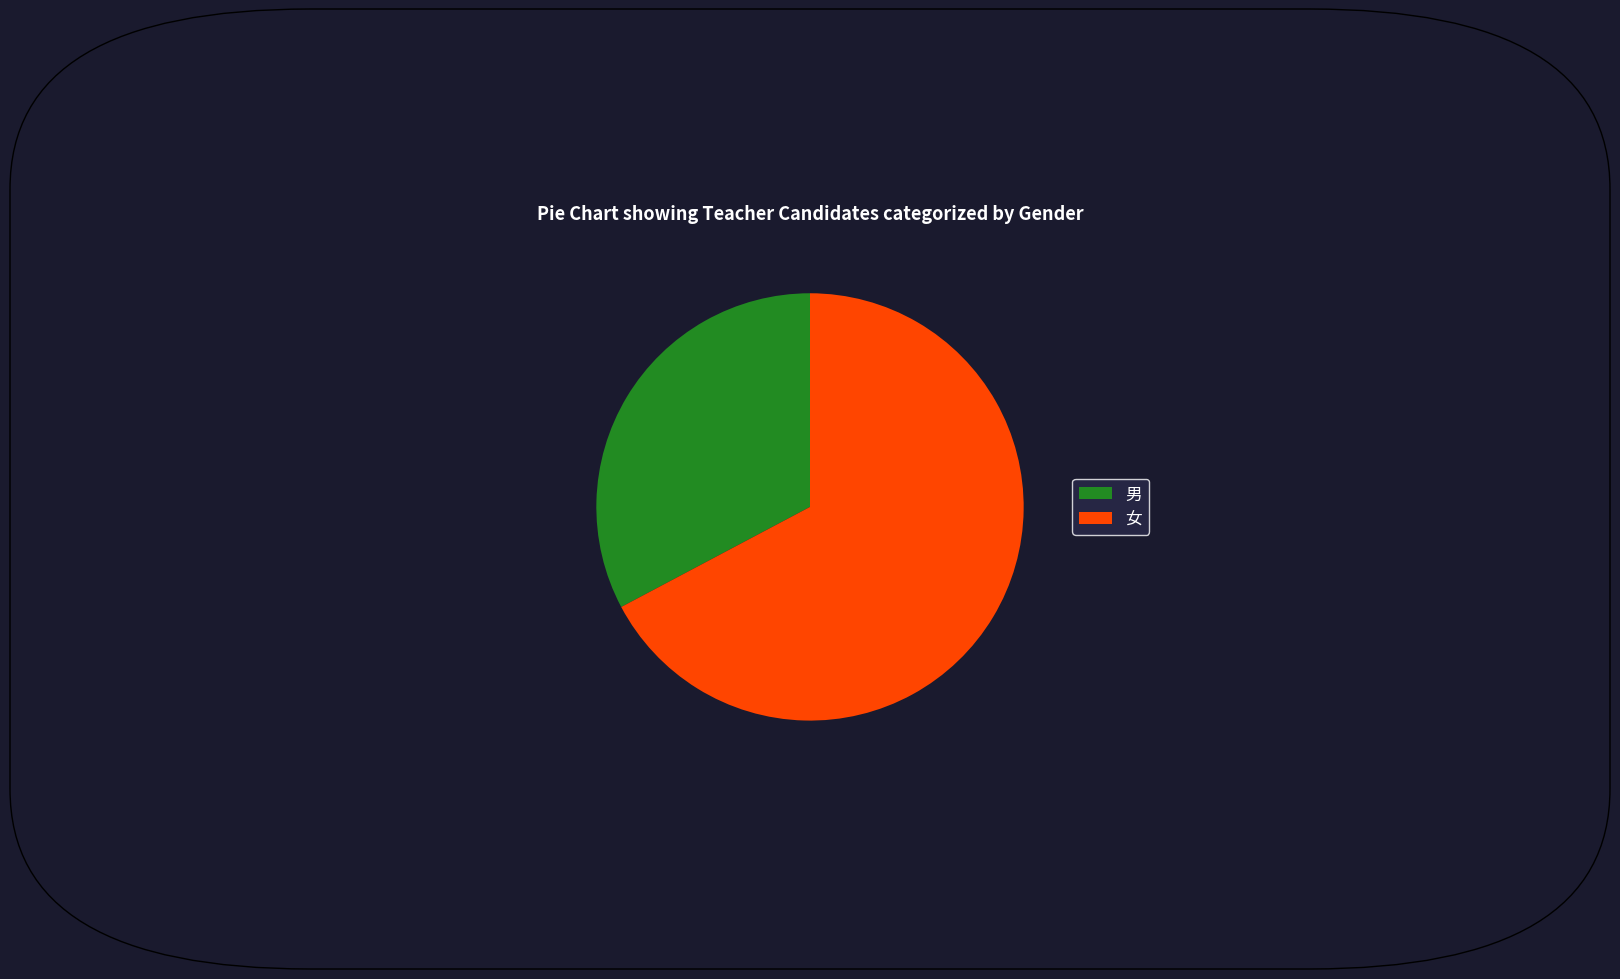

How many segments does this pie chart have?

2